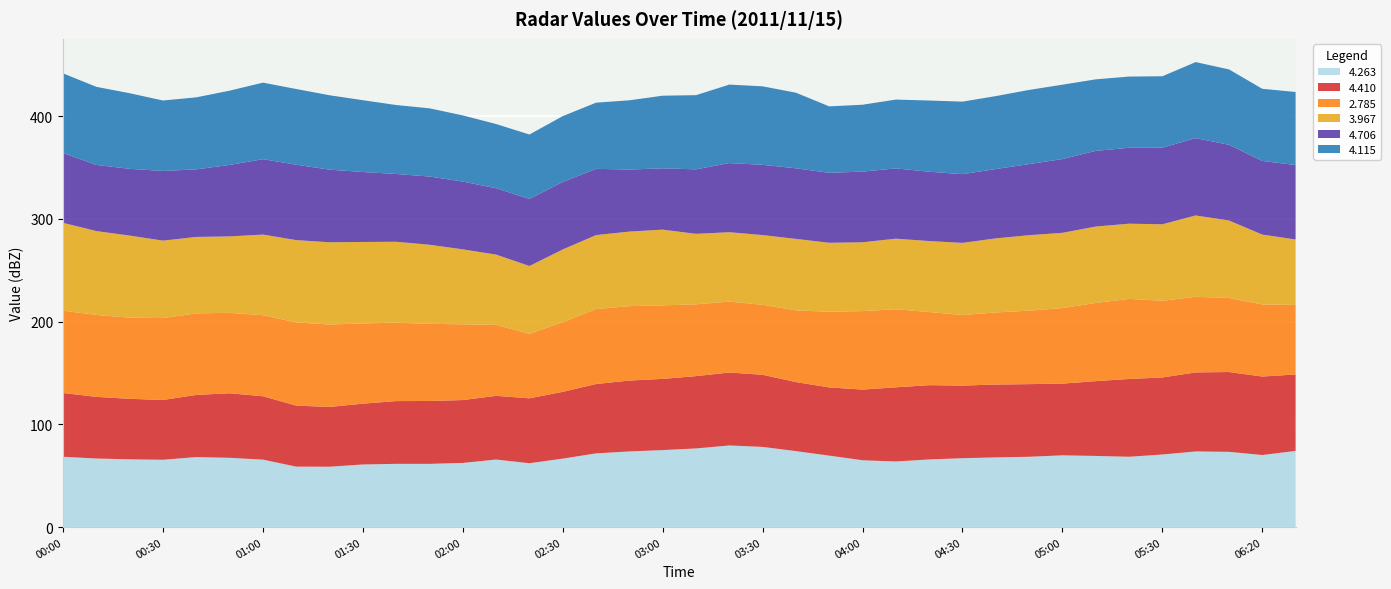

Reading right to left, list all the values displayed in this chart.

4.263: 2011/11/15 06:30=74.2	2011/11/15 06:20=70.2	2011/11/15 06:10=73.3	2011/11/15 06:00=73.7	2011/11/15 05:30=70.7	2011/11/15 05:20=68.5	2011/11/15 05:10=69.3	2011/11/15 05:00=69.9	2011/11/15 04:50=68.5	2011/11/15 04:40=67.9	2011/11/15 04:30=67.1	2011/11/15 04:20=65.9	2011/11/15 04:10=63.9	2011/11/15 04:00=65.1	2011/11/15 03:50=69.6	2011/11/15 03:40=74.0	2011/11/15 03:30=78.1	2011/11/15 03:20=79.5	2011/11/15 03:10=76.6	2011/11/15 03:00=75.0	2011/11/15 02:50=73.7	2011/11/15 02:40=71.8	2011/11/15 02:30=66.7	2011/11/15 02:20=62.2	2011/11/15 02:10=65.8	2011/11/15 02:00=62.5	2011/11/15 01:50=61.6	2011/11/15 01:40=61.6	2011/11/15 01:30=61.0	2011/11/15 01:20=58.8	2011/11/15 01:10=58.9	2011/11/15 01:00=65.7	2011/11/15 00:50=67.5	2011/11/15 00:40=68.2	2011/11/15 00:30=65.6	2011/11/15 00:20=66.0	2011/11/15 00:10=66.8	2011/11/15 00:00=68.5
4.410: 2011/11/15 06:30=74.4	2011/11/15 06:20=76.4	2011/11/15 06:10=77.7	2011/11/15 06:00=76.9	2011/11/15 05:30=75.0	2011/11/15 05:20=75.7	2011/11/15 05:10=72.8	2011/11/15 05:00=69.8	2011/11/15 04:50=70.7	2011/11/15 04:40=70.9	2011/11/15 04:30=70.7	2011/11/15 04:20=72.3	2011/11/15 04:10=72.2	2011/11/15 04:00=68.8	2011/11/15 03:50=66.4	2011/11/15 03:40=67.2	2011/11/15 03:30=70.2	2011/11/15 03:20=71.0	2011/11/15 03:10=70.4	2011/11/15 03:00=69.3	2011/11/15 02:50=69.0	2011/11/15 02:40=67.5	2011/11/15 02:30=65.0	2011/11/15 02:20=63.2	2011/11/15 02:10=62.0	2011/11/15 02:00=61.2	2011/11/15 01:50=61.2	2011/11/15 01:40=61.1	2011/11/15 01:30=59.2	2011/11/15 01:20=58.2	2011/11/15 01:10=59.4	2011/11/15 01:00=61.7	2011/11/15 00:50=62.8	2011/11/15 00:40=60.5	2011/11/15 00:30=58.2	2011/11/15 00:20=58.9	2011/11/15 00:10=60.0	2011/11/15 00:00=62.1
2.785: 2011/11/15 06:30=67.7	2011/11/15 06:20=70.2	2011/11/15 06:10=72.1	2011/11/15 06:00=73.6	2011/11/15 05:30=74.7	2011/11/15 05:20=78.0	2011/11/15 05:10=76.1	2011/11/15 05:00=73.6	2011/11/15 04:50=71.5	2011/11/15 04:40=70.2	2011/11/15 04:30=68.7	2011/11/15 04:20=71.2	2011/11/15 04:10=76.0	2011/11/15 04:00=76.4	2011/11/15 03:50=73.7	2011/11/15 03:40=69.8	2011/11/15 03:30=68.2	2011/11/15 03:20=69.0	2011/11/15 03:10=69.9	2011/11/15 03:00=71.6	2011/11/15 02:50=72.4	2011/11/15 02:40=73.0	2011/11/15 02:30=67.8	2011/11/15 02:20=62.8	2011/11/15 02:10=69.1	2011/11/15 02:00=73.7	2011/11/15 01:50=75.1	2011/11/15 01:40=76.3	2011/11/15 01:30=78.1	2011/11/15 01:20=80.2	2011/11/15 01:10=81.0	2011/11/15 01:00=78.9	2011/11/15 00:50=78.3	2011/11/15 00:40=79.4	2011/11/15 00:30=79.7	2011/11/15 00:20=79.0	2011/11/15 00:10=79.8	2011/11/15 00:00=80.1
3.967: 2011/11/15 06:30=63.7	2011/11/15 06:20=68.0	2011/11/15 06:10=75.4	2011/11/15 06:00=79.2	2011/11/15 05:30=74.4	2011/11/15 05:20=73.2	2011/11/15 05:10=74.4	2011/11/15 05:00=73.2	2011/11/15 04:50=73.5	2011/11/15 04:40=72.1	2011/11/15 04:30=70.2	2011/11/15 04:20=69.1	2011/11/15 04:10=68.7	2011/11/15 04:00=67.0	2011/11/15 03:50=67.1	2011/11/15 03:40=69.6	2011/11/15 03:30=67.8	2011/11/15 03:20=67.6	2011/11/15 03:10=68.6	2011/11/15 03:00=73.7	2011/11/15 02:50=72.6	2011/11/15 02:40=72.0	2011/11/15 02:30=70.8	2011/11/15 02:20=66.0	2011/11/15 02:10=68.4	2011/11/15 02:00=73.0	2011/11/15 01:50=77.0	2011/11/15 01:40=78.8	2011/11/15 01:30=79.3	2011/11/15 01:20=80.1	2011/11/15 01:10=80.1	2011/11/15 01:00=78.5	2011/11/15 00:50=74.4	2011/11/15 00:40=74.4	2011/11/15 00:30=75.4	2011/11/15 00:20=79.9	2011/11/15 00:10=81.6	2011/11/15 00:00=85.5
4.706: 2011/11/15 06:30=72.5	2011/11/15 06:20=71.7	2011/11/15 06:10=73.7	2011/11/15 06:00=75.3	2011/11/15 05:30=74.6	2011/11/15 05:20=73.9	2011/11/15 05:10=73.7	2011/11/15 05:00=71.8	2011/11/15 04:50=69.2	2011/11/15 04:40=67.5	2011/11/15 04:30=66.9	2011/11/15 04:20=67.5	2011/11/15 04:10=68.4	2011/11/15 04:00=68.8	2011/11/15 03:50=68.1	2011/11/15 03:40=68.7	2011/11/15 03:30=68.4	2011/11/15 03:20=67.3	2011/11/15 03:10=62.8	2011/11/15 03:00=59.7	2011/11/15 02:50=60.4	2011/11/15 02:40=64.5	2011/11/15 02:30=65.7	2011/11/15 02:20=65.3	2011/11/15 02:10=64.6	2011/11/15 02:00=66.0	2011/11/15 01:50=66.4	2011/11/15 01:40=66.0	2011/11/15 01:30=68.1	2011/11/15 01:20=70.7	2011/11/15 01:10=73.4	2011/11/15 01:00=73.4	2011/11/15 00:50=69.6	2011/11/15 00:40=65.8	2011/11/15 00:30=67.8	2011/11/15 00:20=65.0	2011/11/15 00:10=64.4	2011/11/15 00:00=67.9
4.115: 2011/11/15 06:30=71.1	2011/11/15 06:20=70.2	2011/11/15 06:10=73.4	2011/11/15 06:00=74.0	2011/11/15 05:30=69.5	2011/11/15 05:20=69.3	2011/11/15 05:10=69.6	2011/11/15 05:00=72.4	2011/11/15 04:50=72.2	2011/11/15 04:40=71.0	2011/11/15 04:30=70.6	2011/11/15 04:20=69.3	2011/11/15 04:10=67.0	2011/11/15 04:00=65.1	2011/11/15 03:50=64.7	2011/11/15 03:40=73.6	2011/11/15 03:30=76.4	2011/11/15 03:20=76.4	2011/11/15 03:10=72.2	2011/11/15 03:00=70.7	2011/11/15 02:50=67.4	2011/11/15 02:40=64.4	2011/11/15 02:30=64.1	2011/11/15 02:20=62.7	2011/11/15 02:10=62.5	2011/11/15 02:00=64.4	2011/11/15 01:50=66.4	2011/11/15 01:40=67.1	2011/11/15 01:30=69.9	2011/11/15 01:20=72.4	2011/11/15 01:10=73.7	2011/11/15 01:00=74.5	2011/11/15 00:50=72.3	2011/11/15 00:40=70.1	2011/11/15 00:30=68.6	2011/11/15 00:20=73.6	2011/11/15 00:10=76.0	2011/11/15 00:00=77.6